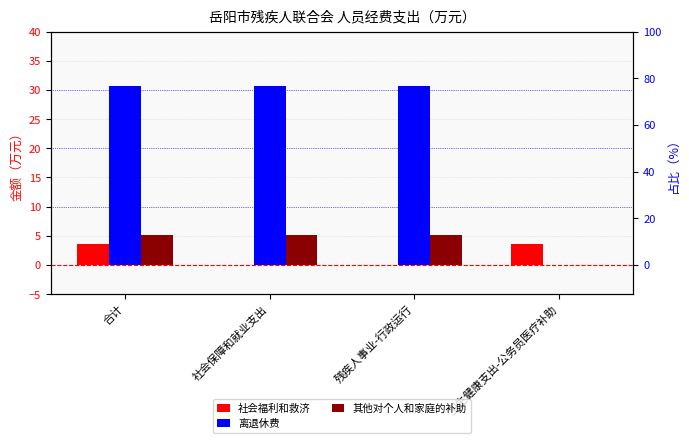

How many values in the 其他对个人和家庭的补助 series are below 5?

1